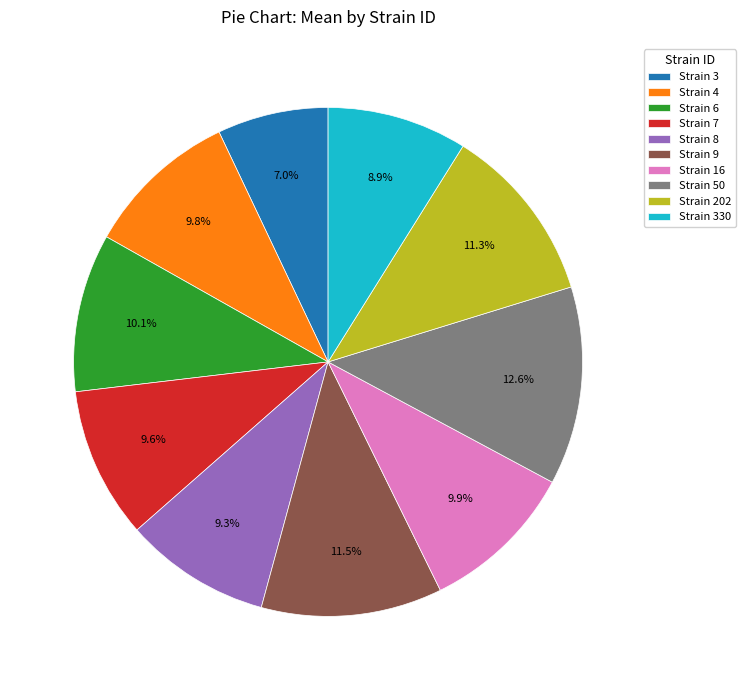

Which category has the smallest portion of the pie?

Strain 3